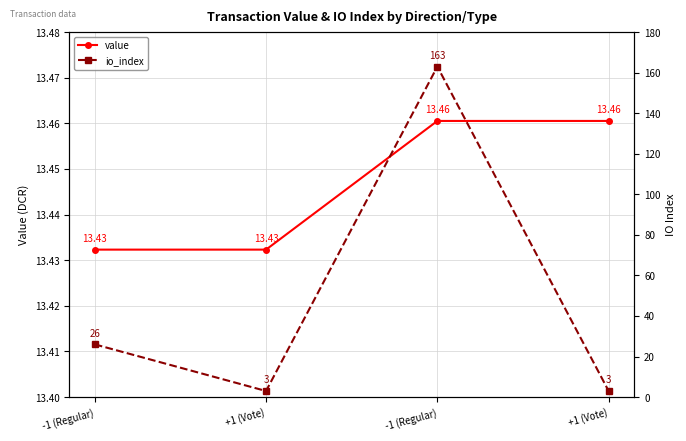

What is the sum of all value values?

53.8